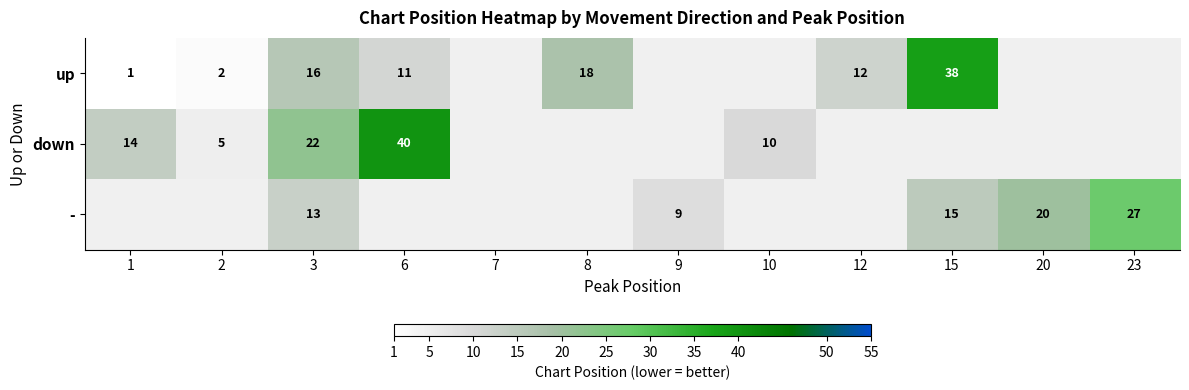

What is the difference between the down values at 3 and 1?

8